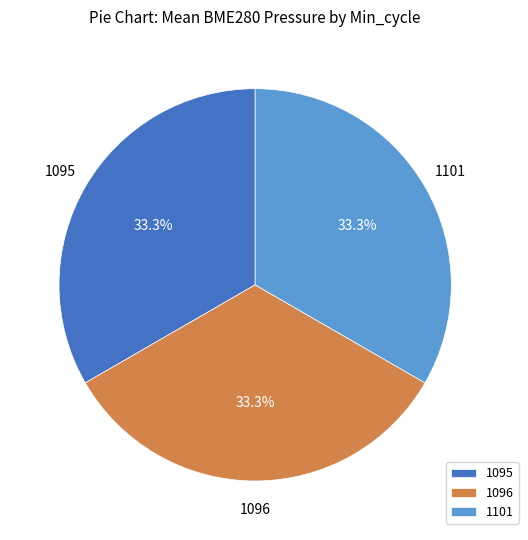

Approximately how many times larger is the value at 1101 compared to 1095?

1.0